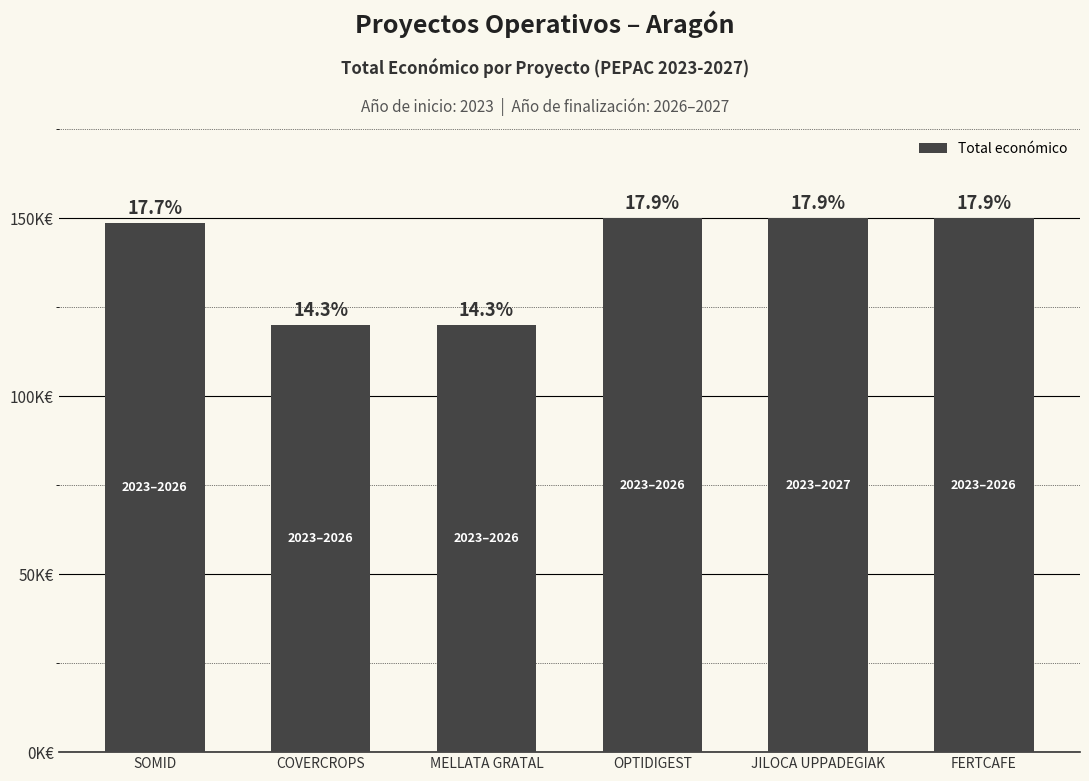

What is the sum of all values?

838534